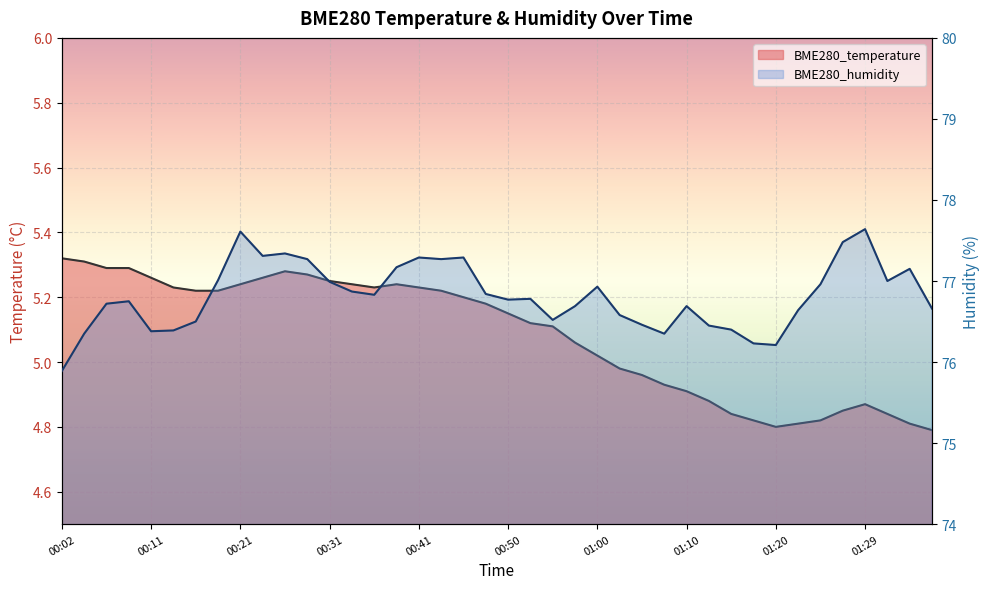

Does the chart display data point markers on the line(s)?

No